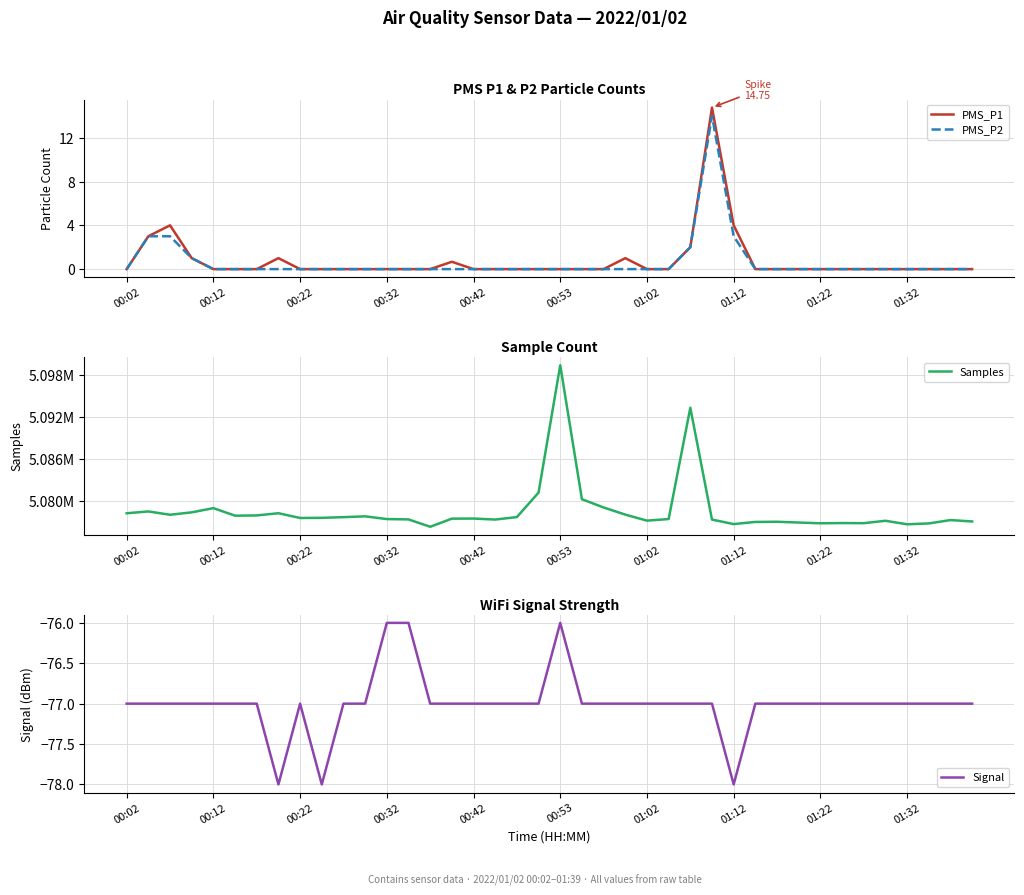

True or false: Signal has a value of -77.0 at 30.

True